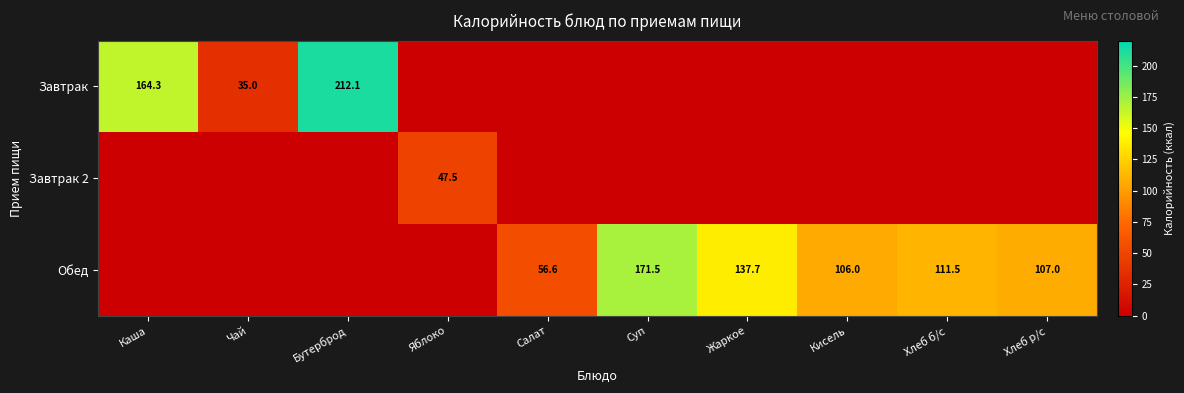

True or false: Завтрак 2 has a value of 47.5 at Яблоко.

True